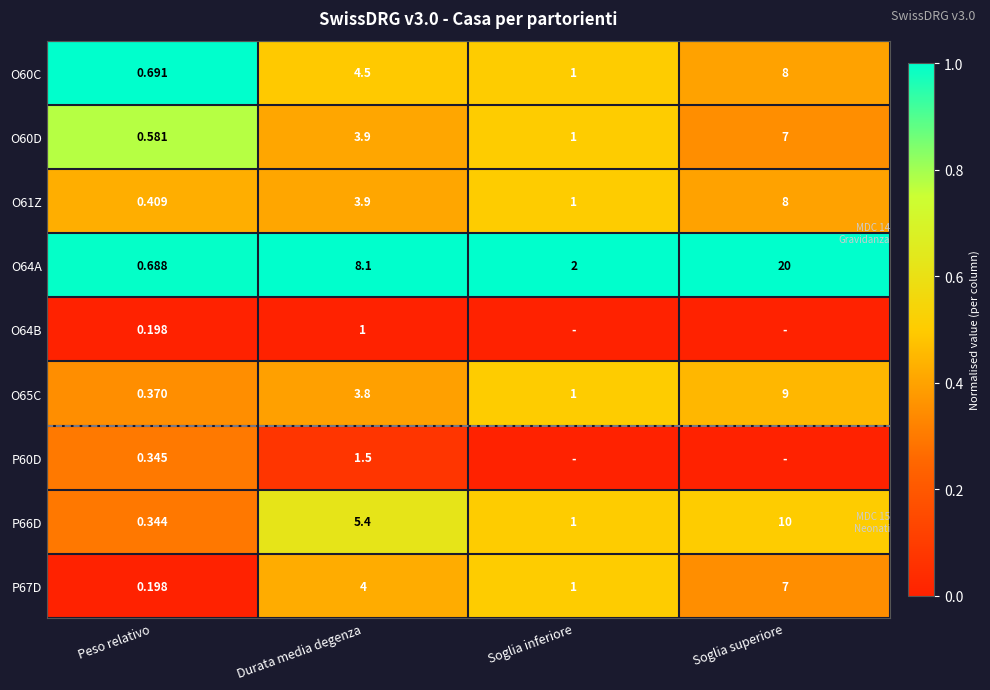

At which label does O60D first exceed 3?

Durata media degenza